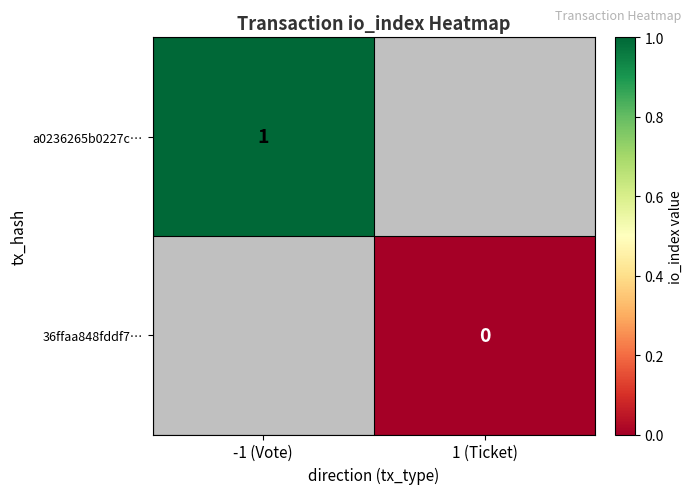

Is the value of a0236265b0227c… at -1 (Vote) greater than the value of 36ffaa848fddf7… at 1 (Ticket)?

Yes